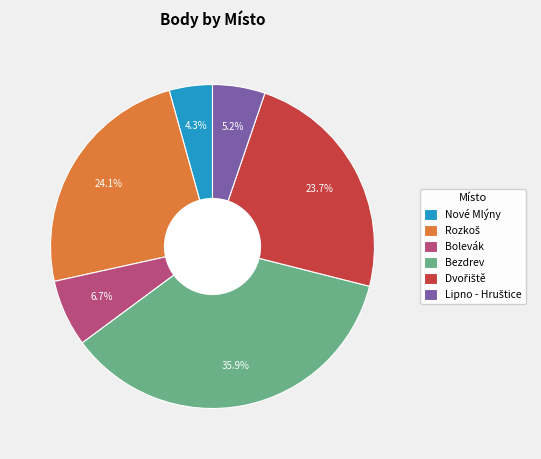

Count the number of slices in the pie.

6